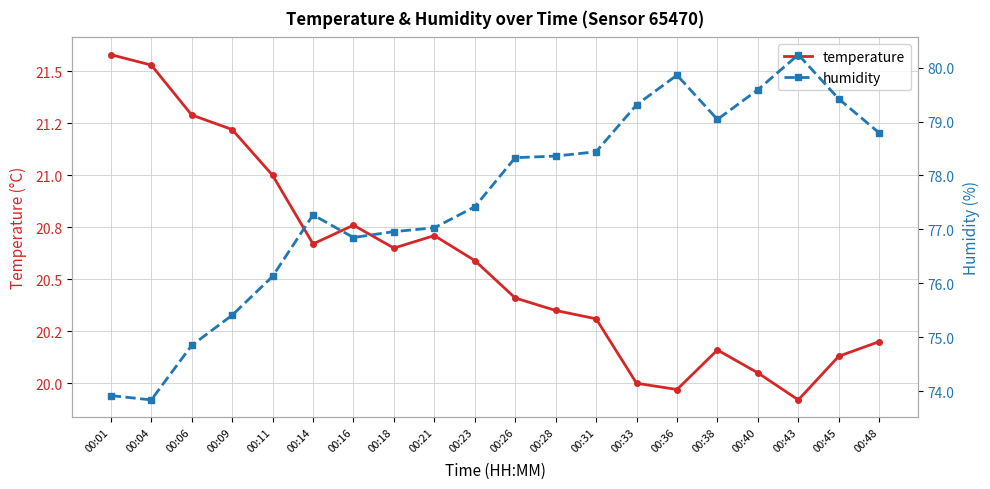

How many interior local peaks does the temperature series have?

3